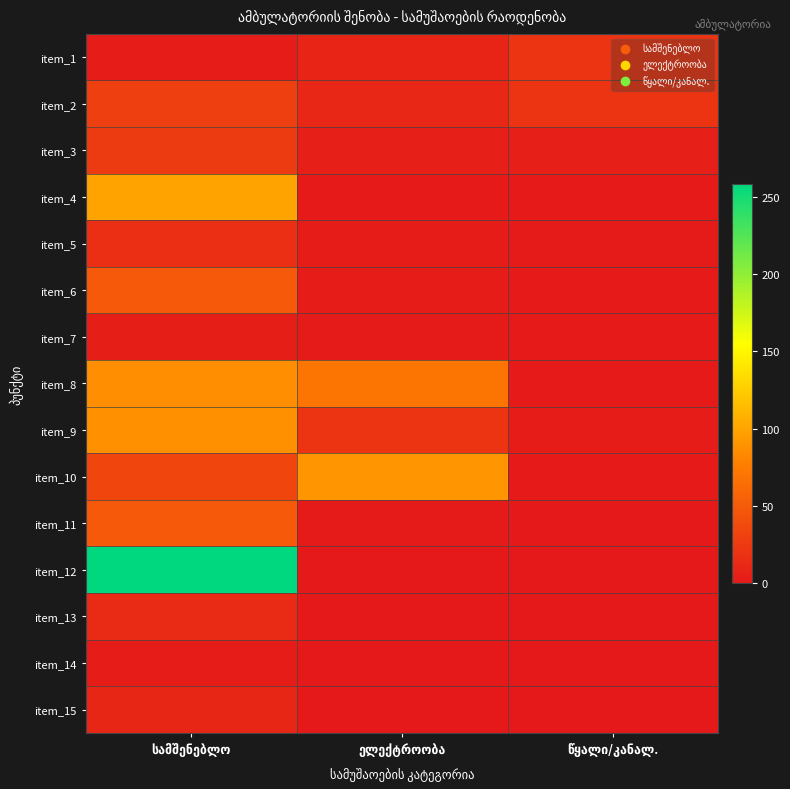

Which series has the largest total across all categories?

item_12